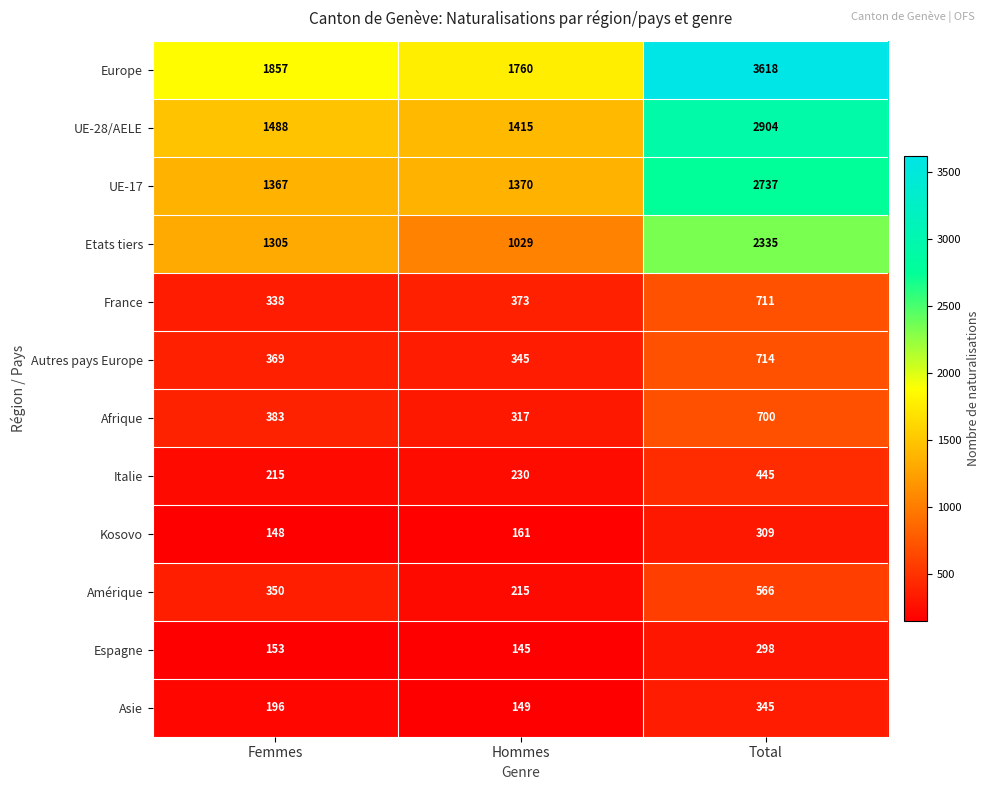

At which category is the sum across all series the highest?

Total